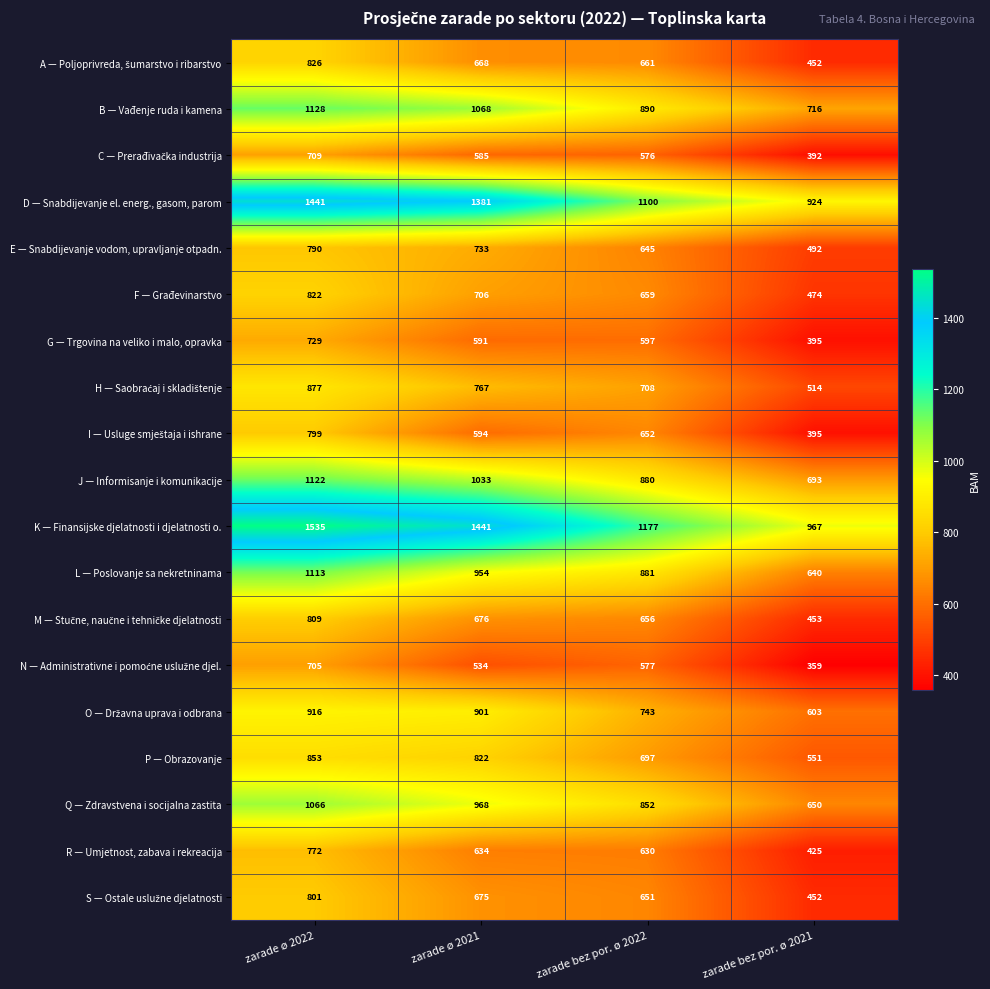

What is the difference between the maximum and minimum values in the B — Vađenje ruda i kamena series?

412